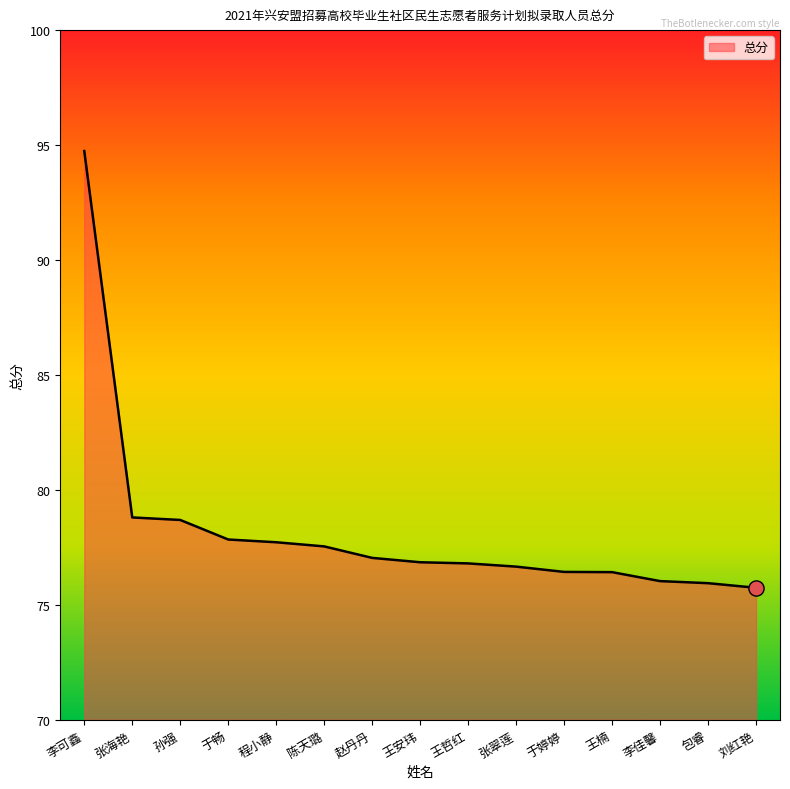

What is the change in value from 陈天璐 to 于婷婷?

-1.1